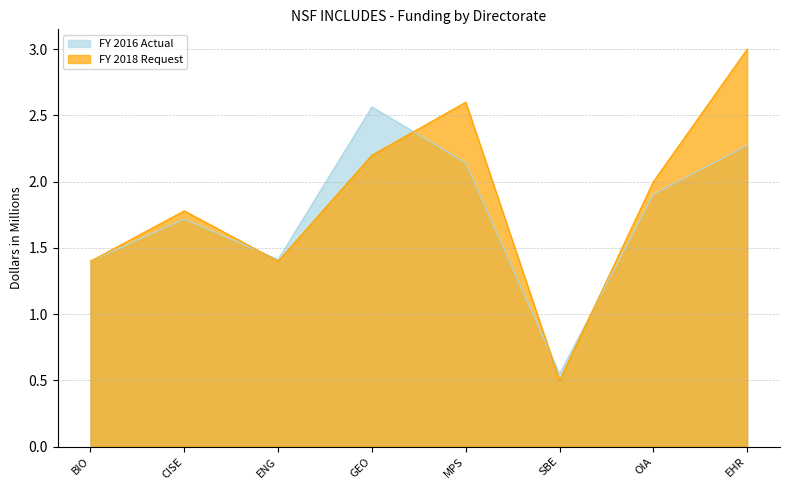

The FY 2016 Actual series shows 2.3 at EHR. True or false?

True